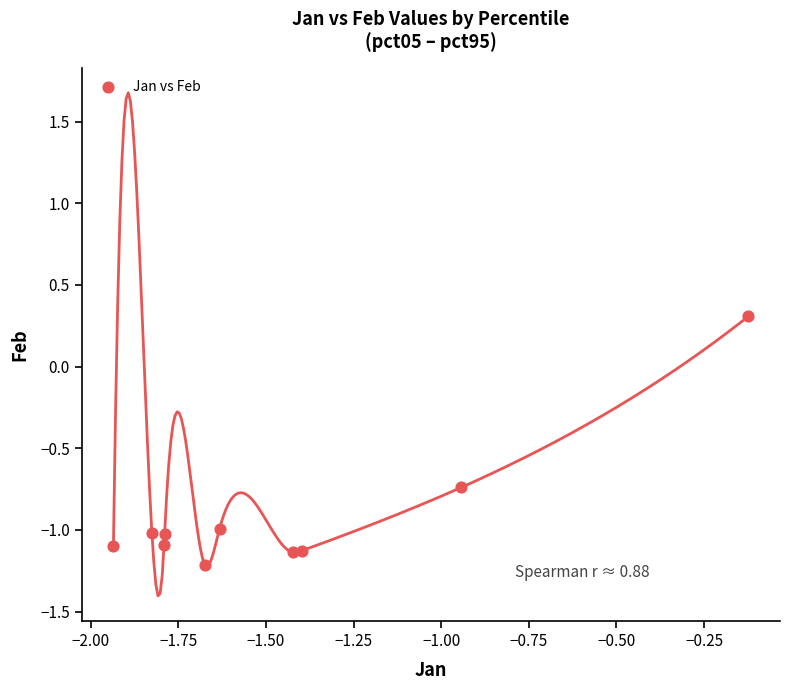

What is the average X value?

-1.5